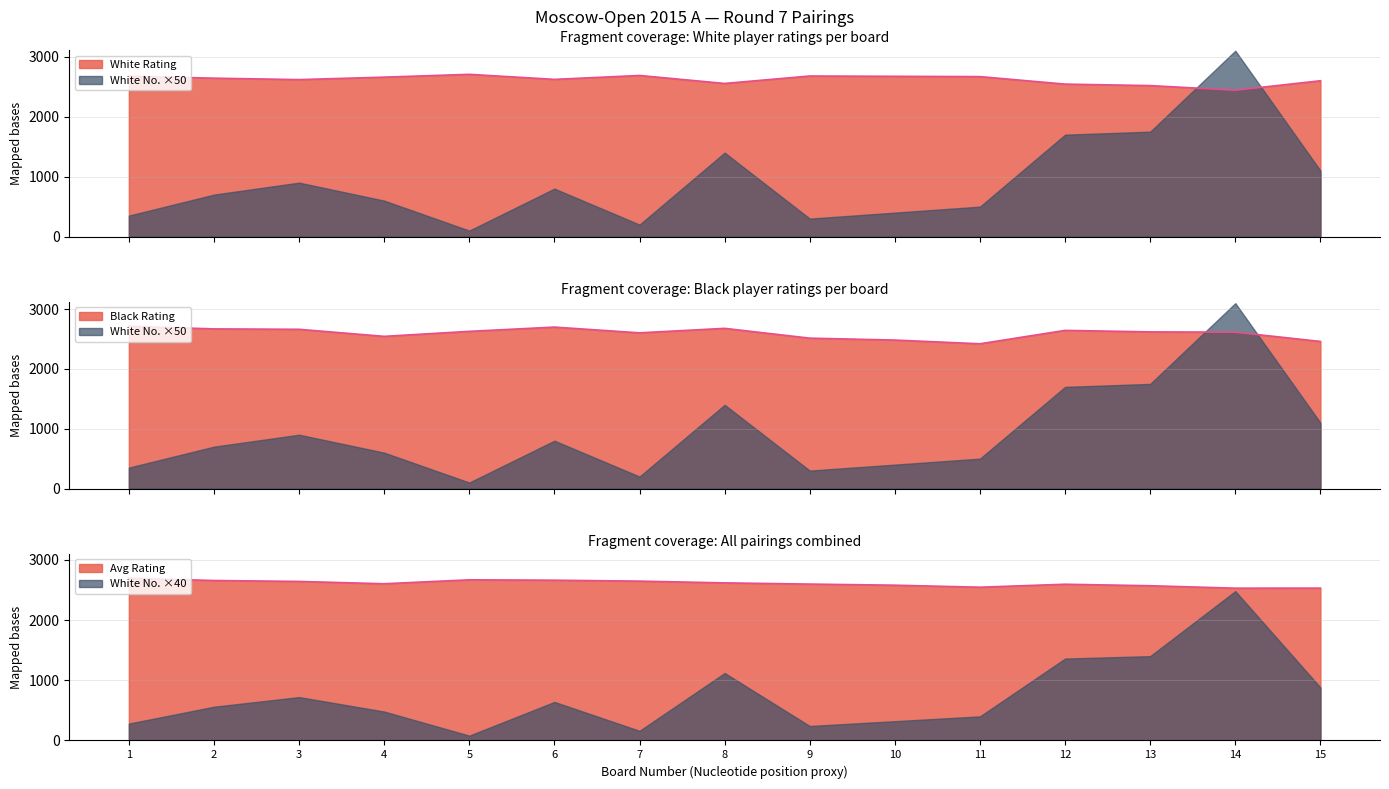

What is the difference between the maximum and second lowest values in the White Rating series?

188